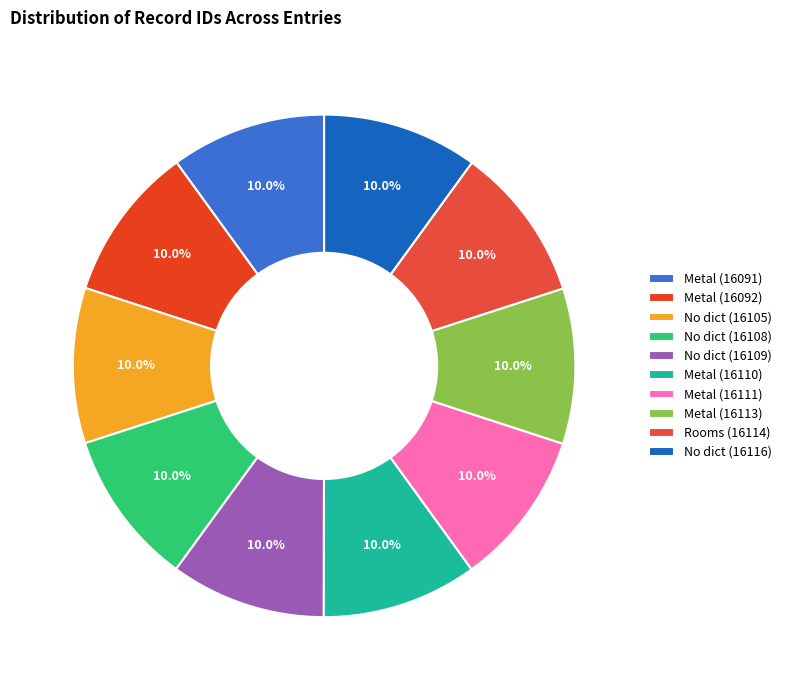

How many segments does this pie chart have?

10